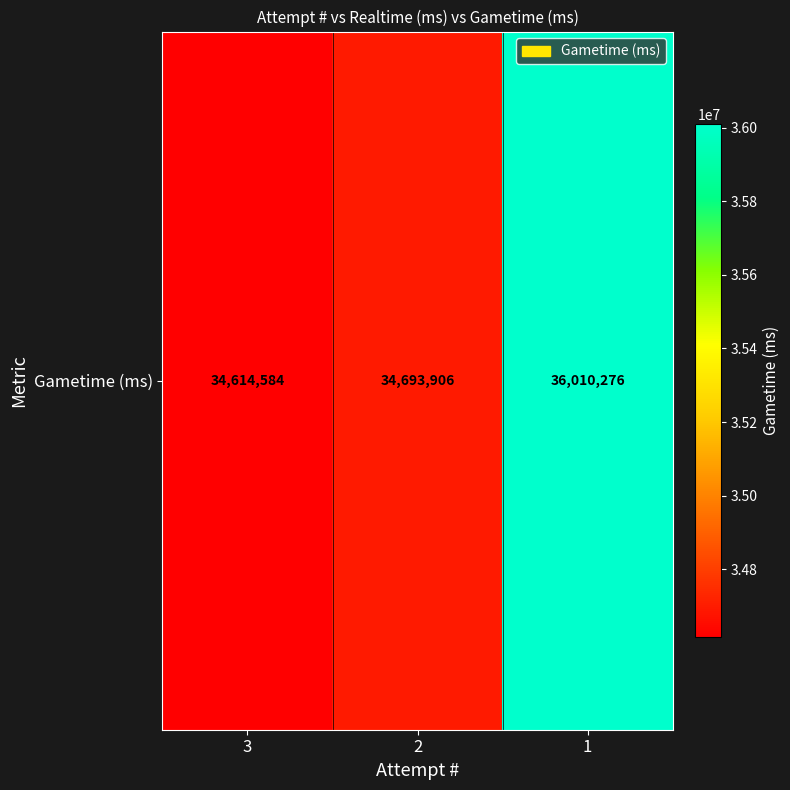

At which label does the data first exceed 34693906?

1